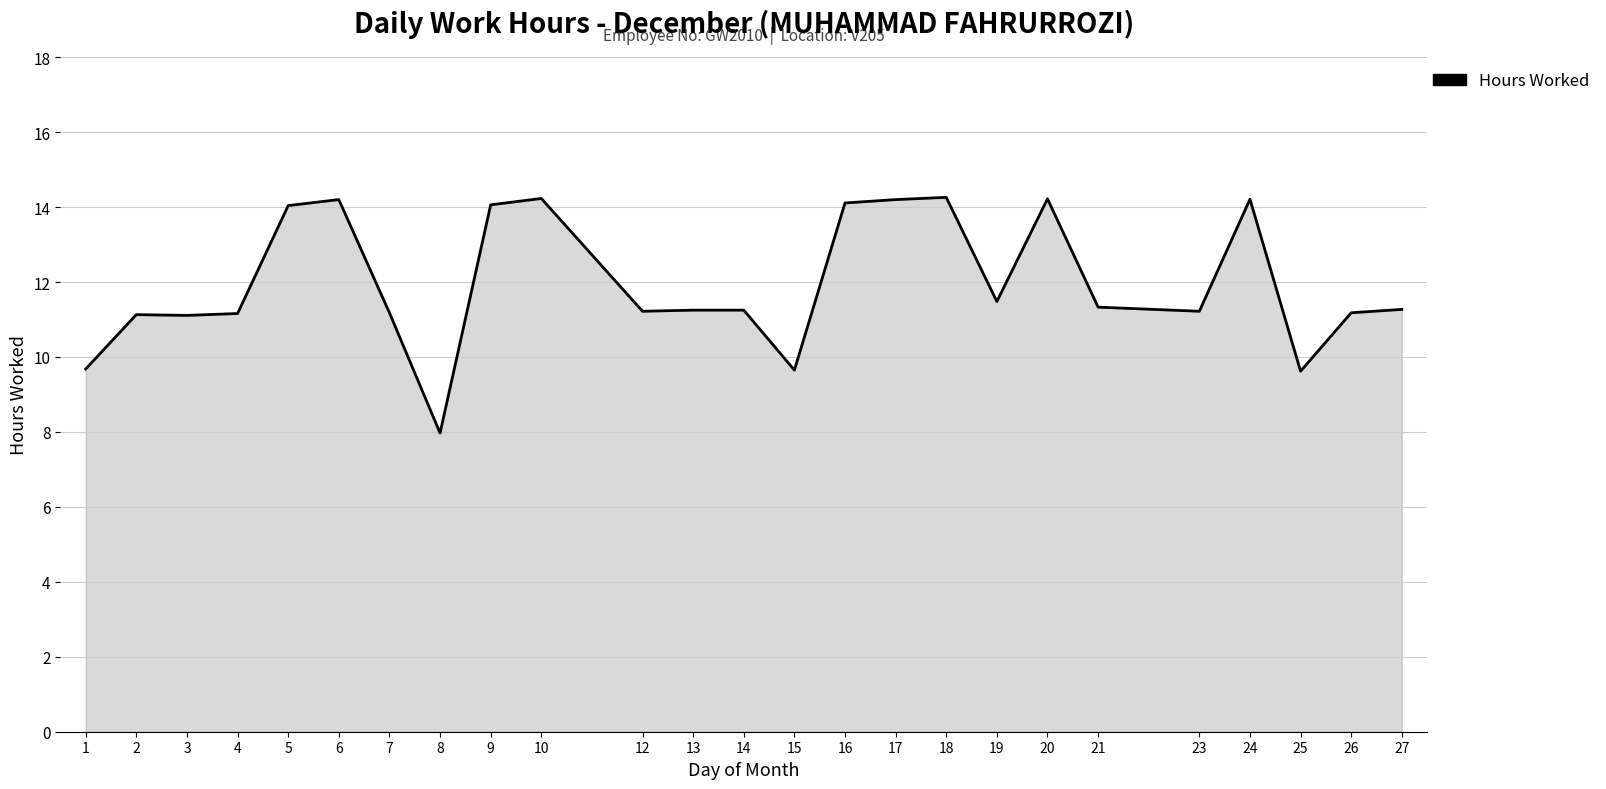

What is the greatest value displayed?

14.3